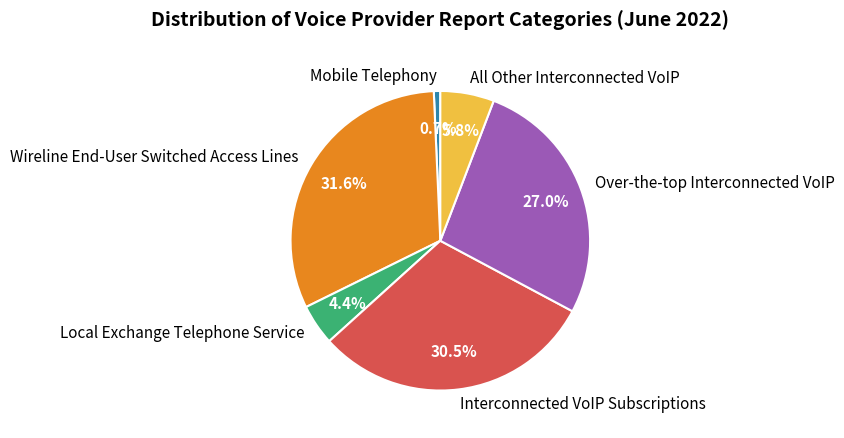

True or false: Interconnected VoIP Subscriptions accounts for 36% of the total.

False